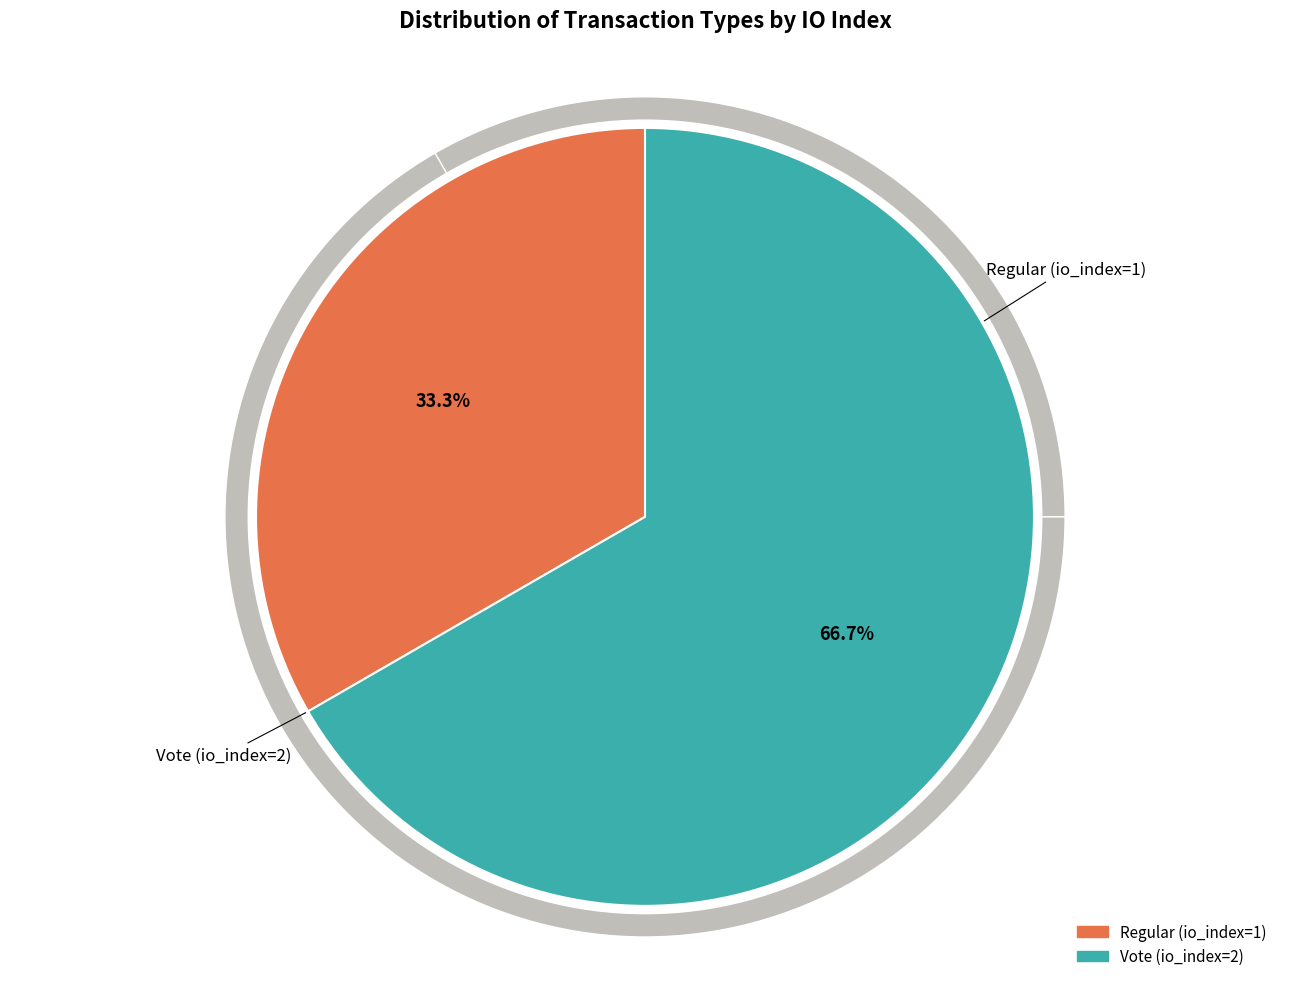

What percentage is the Vote (io_index=2) slice, to the nearest percent?

67%